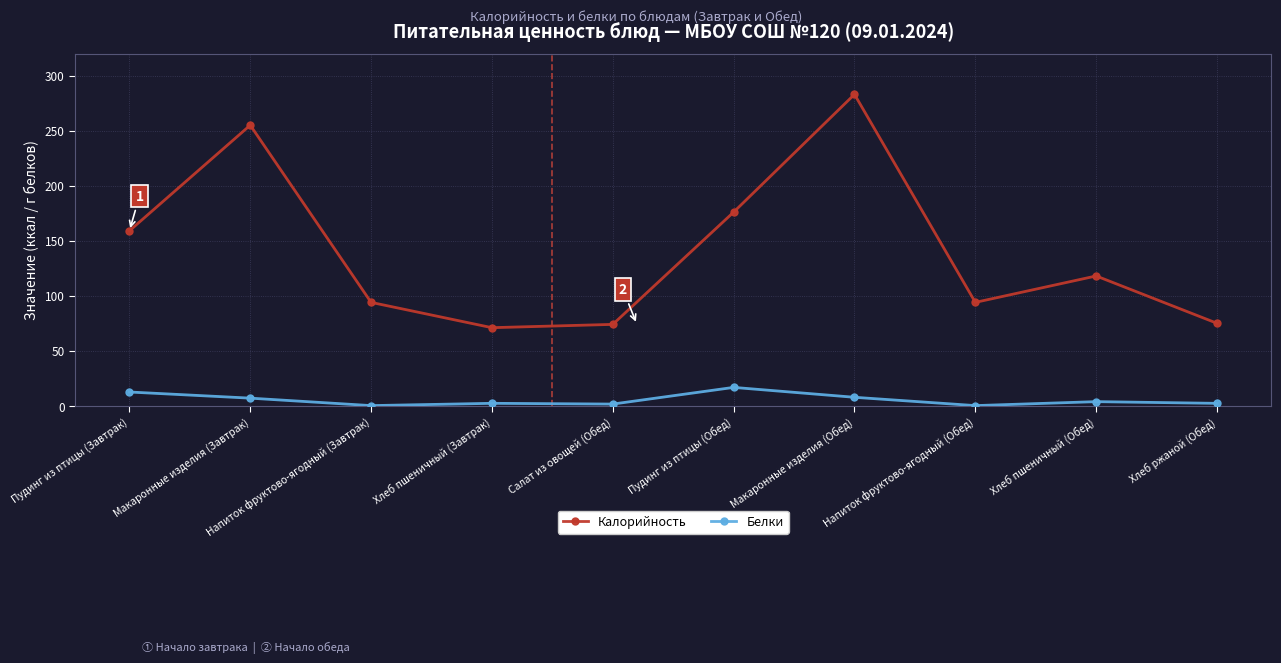

The Калорийность series shows 388.3 at Макаронные изделия (Завтрак). True or false?

False